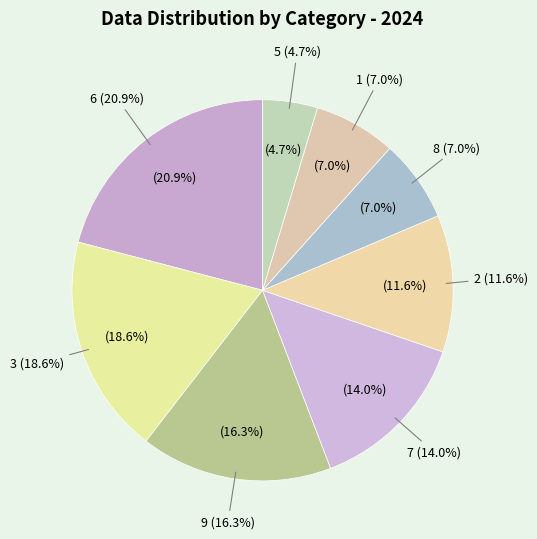

What percentage is the 1 slice, to the nearest percent?

7%